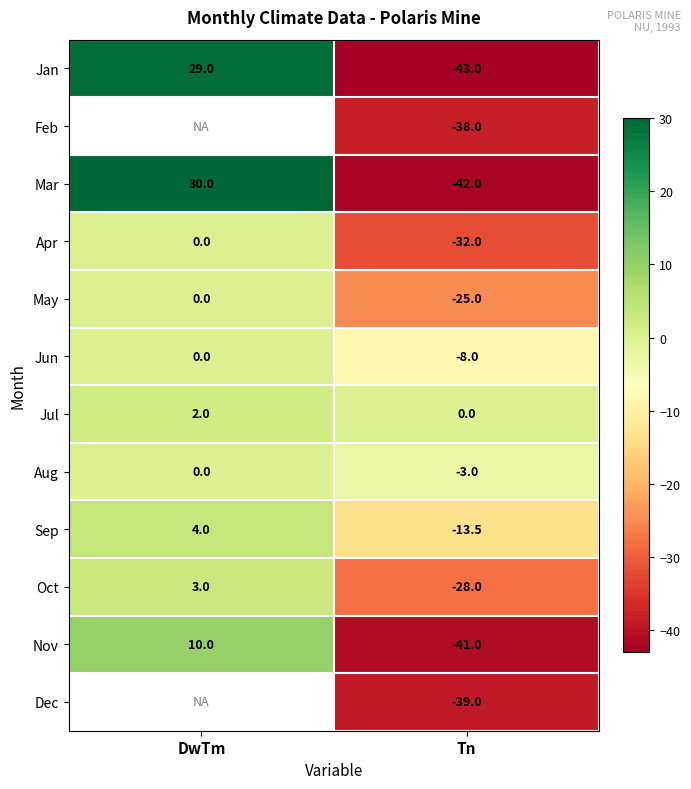

Is it true that Aug equals -1.0 at DwTm?

False